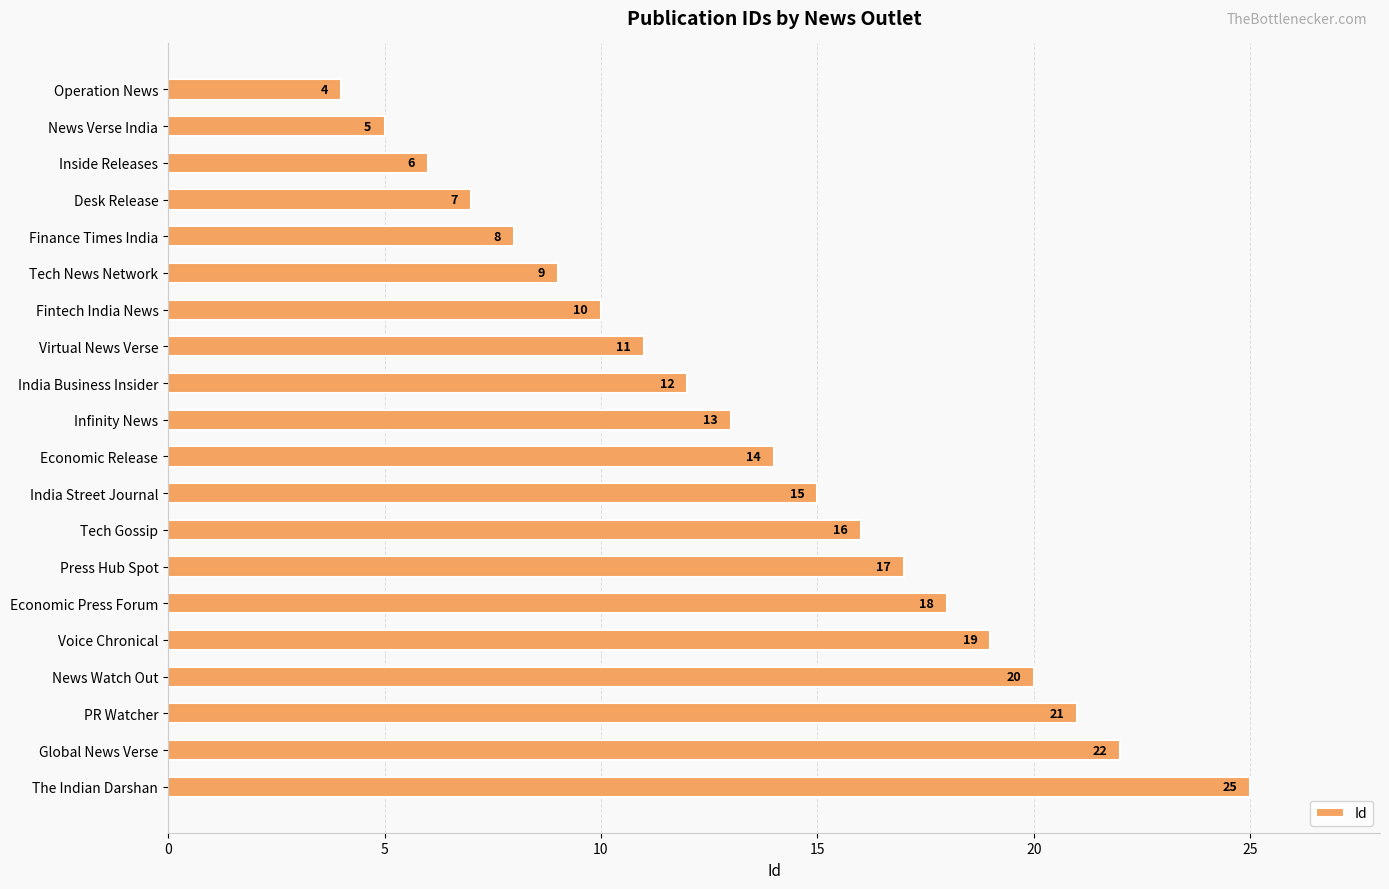

How many bars are there in total?

20